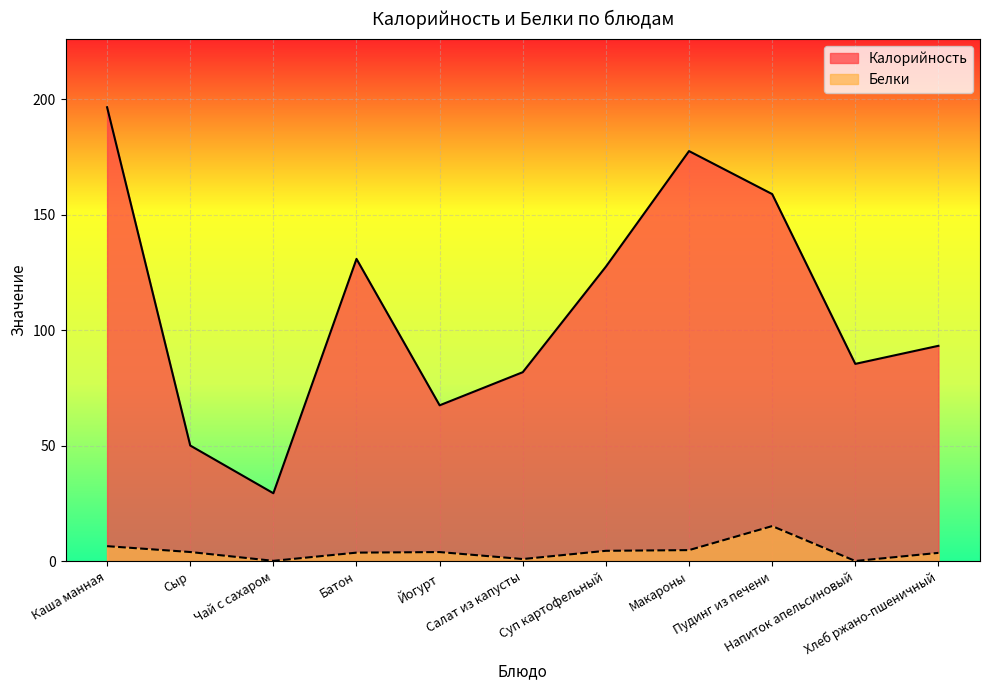

Does the chart display data point markers on the line(s)?

No